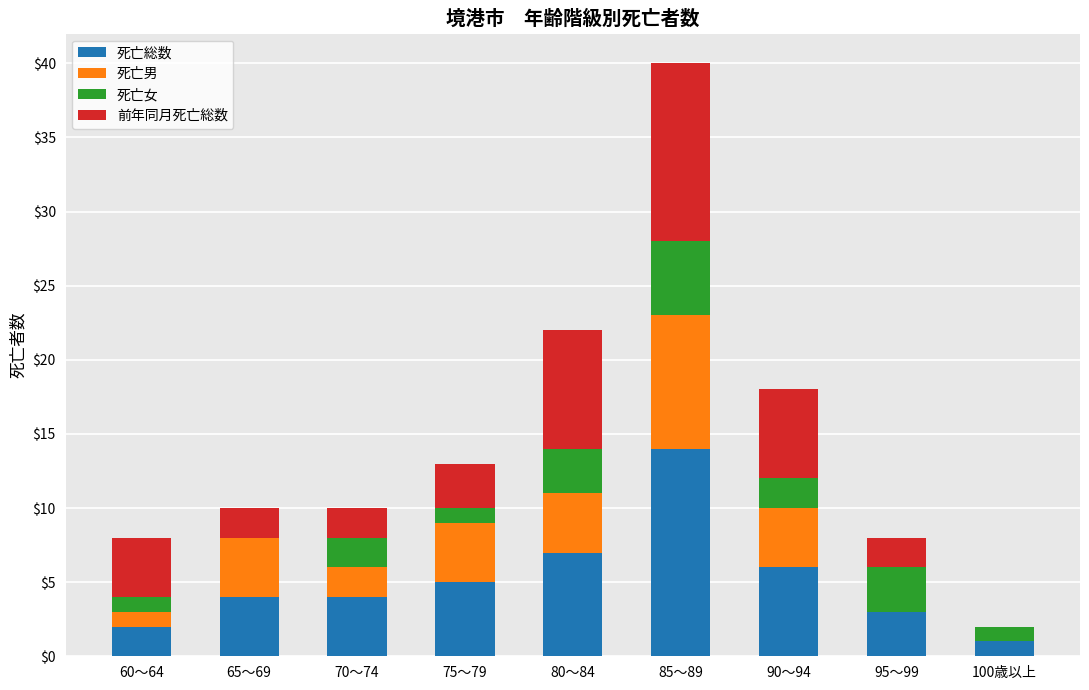

At which label does 死亡総数 reach its peak?

85～89